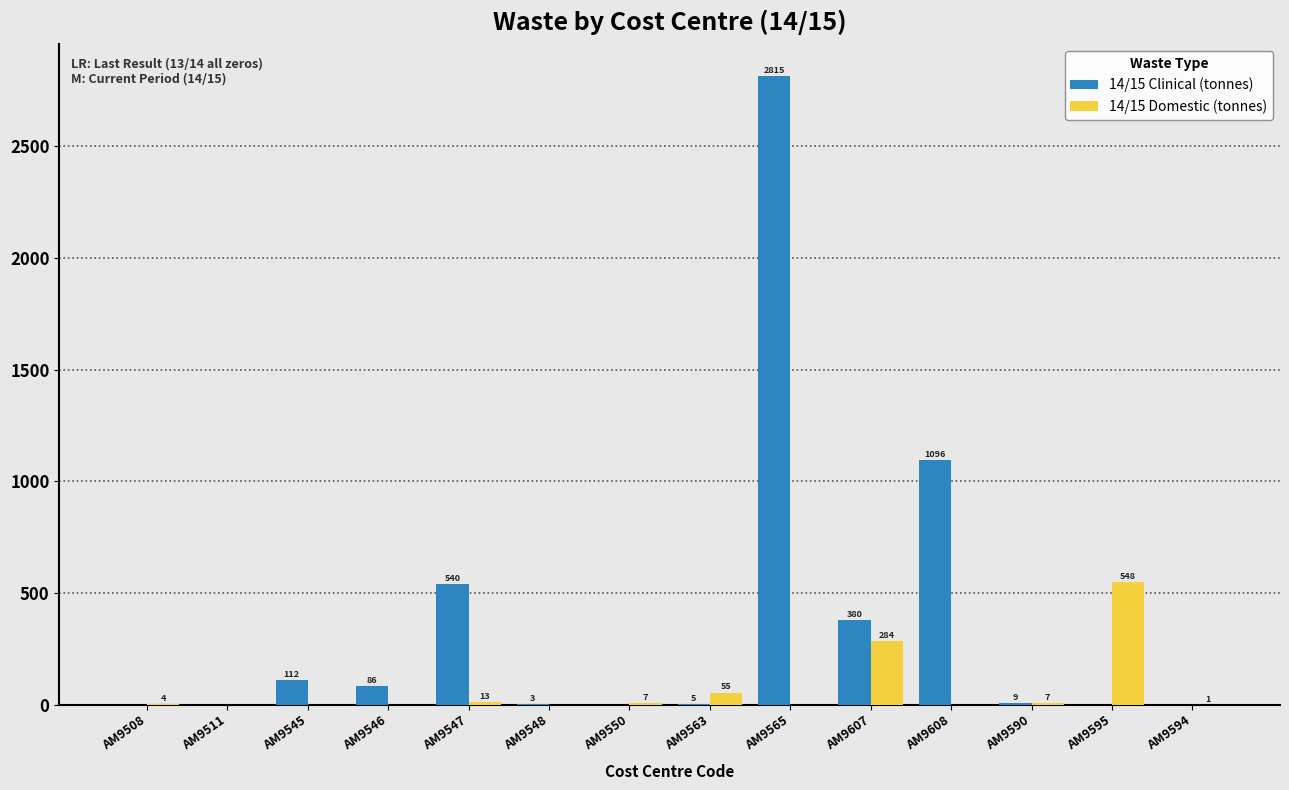

Between AM9550 and AM9595, which series saw the biggest shift?

14/15 Domestic (tonnes)